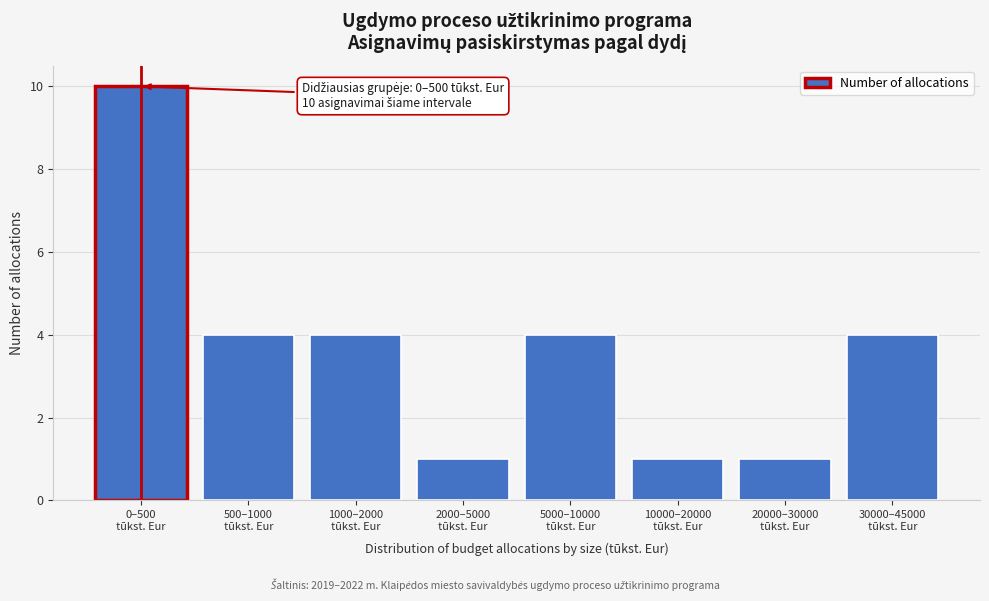

Reading right to left, list all the values displayed in this chart.

4	1	1	4	1	4	4	10